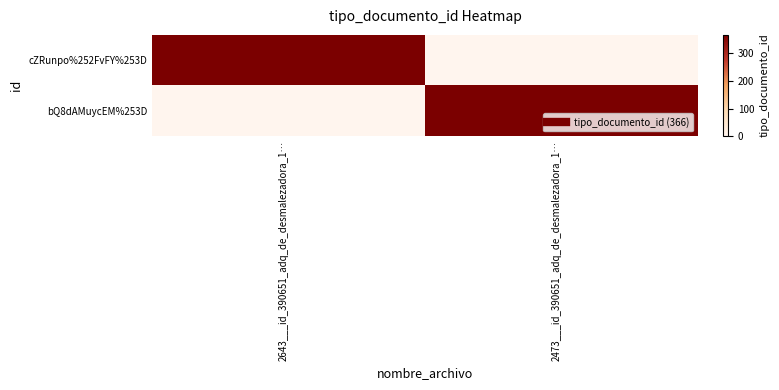

Which series changed the most between 2643___id_390651_adq_de_desmalezadora_1… and 2473___id_390651_adq_de_desmalezadora_1…?

cZRunpo%252FvFY%253D